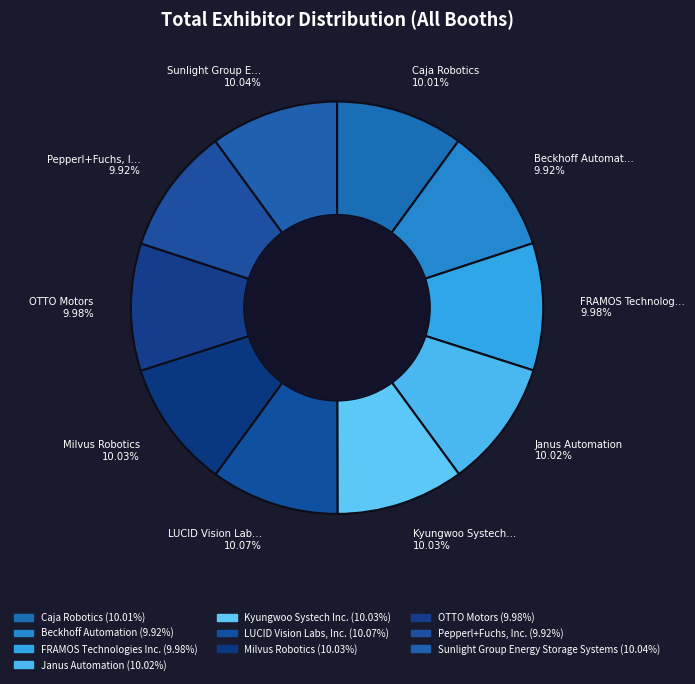

To the nearest percent, what is the average slice percentage?

10%